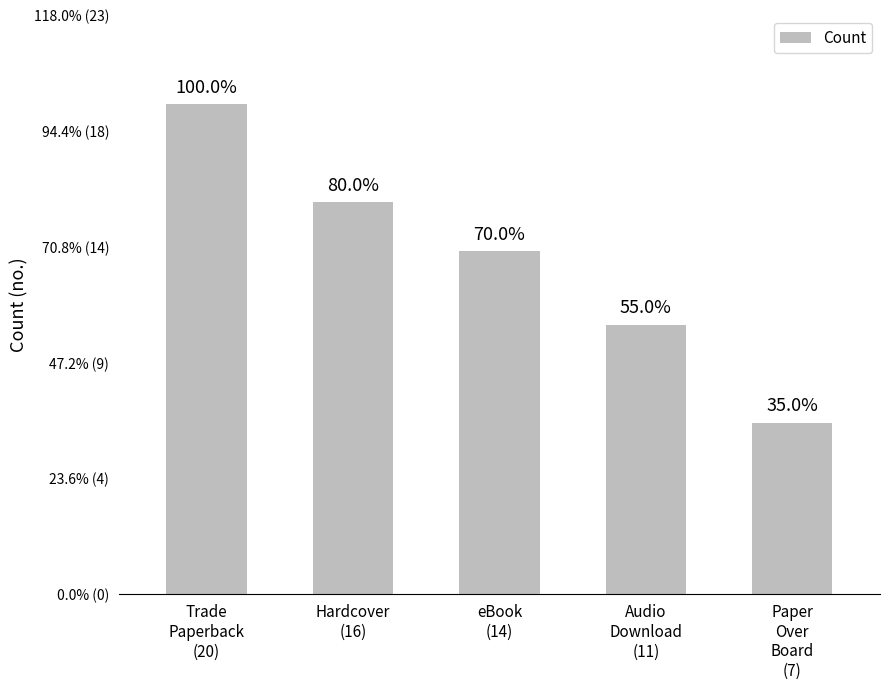

What is the approximate value at Paper
Over
Board
(7), to the nearest 5?

5